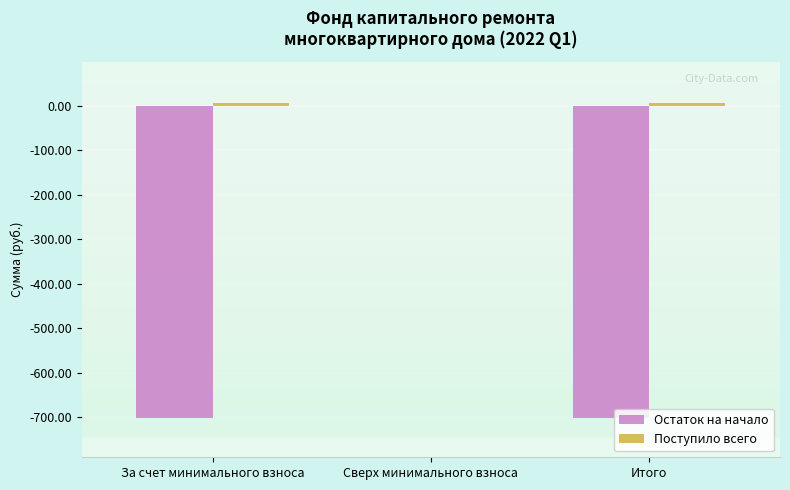

At which label does Остаток на начало reach its peak?

Сверх минимального взноса